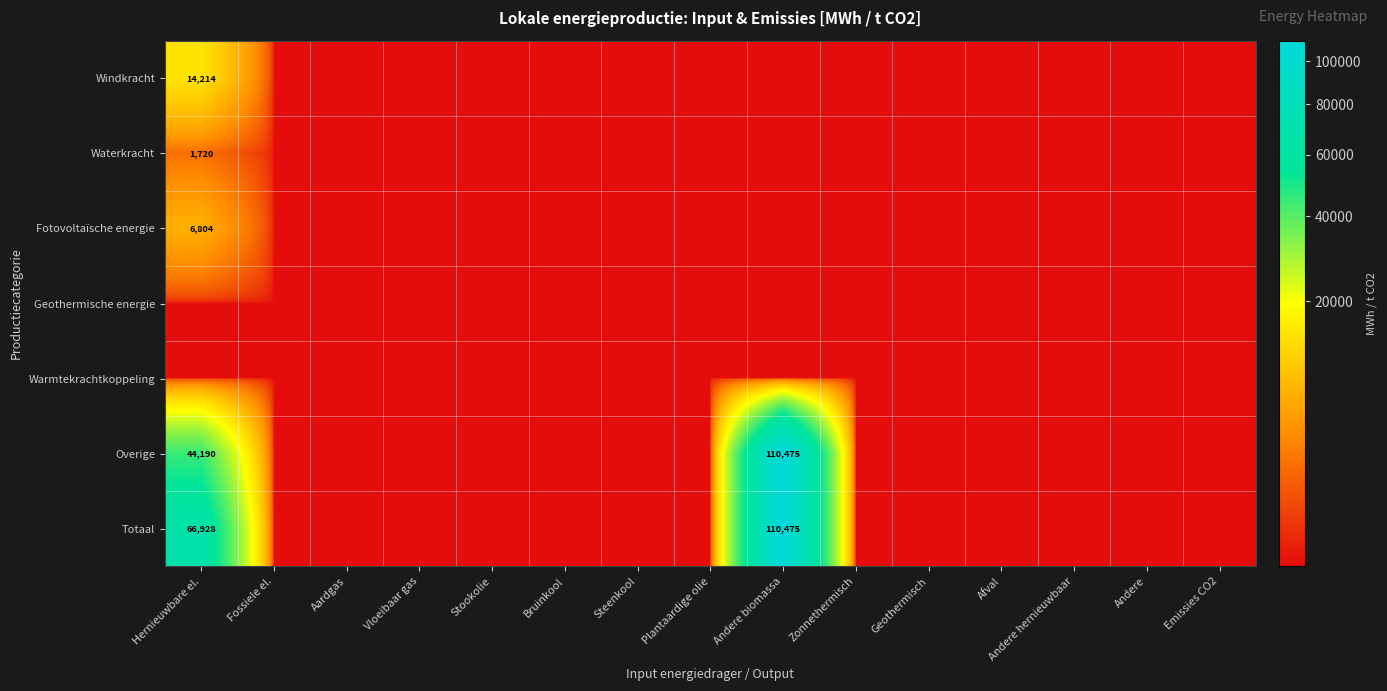

At which label is Overige closest to 55237?

Hernieuwbare el.